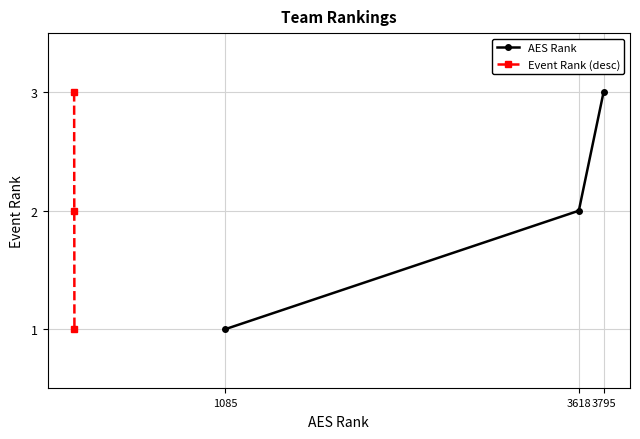

What is the average value of the AES Rank series?

2